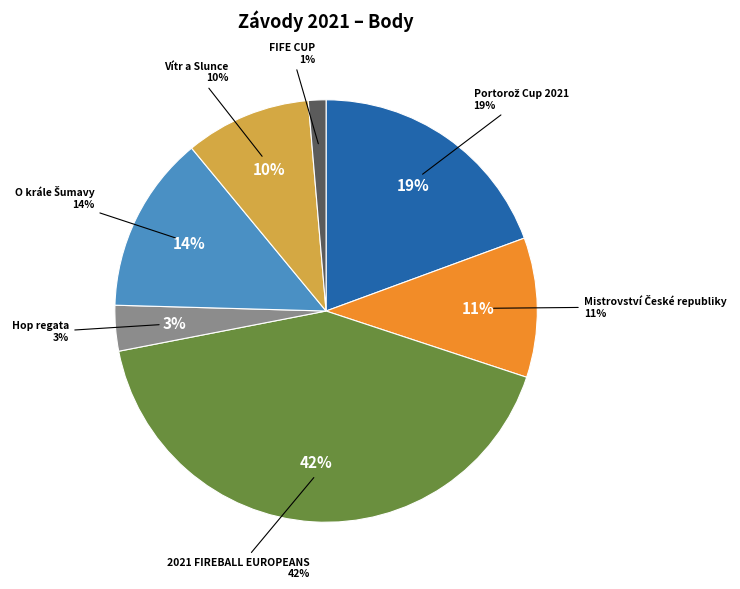

Which slice is the smallest?

FIFE CUP